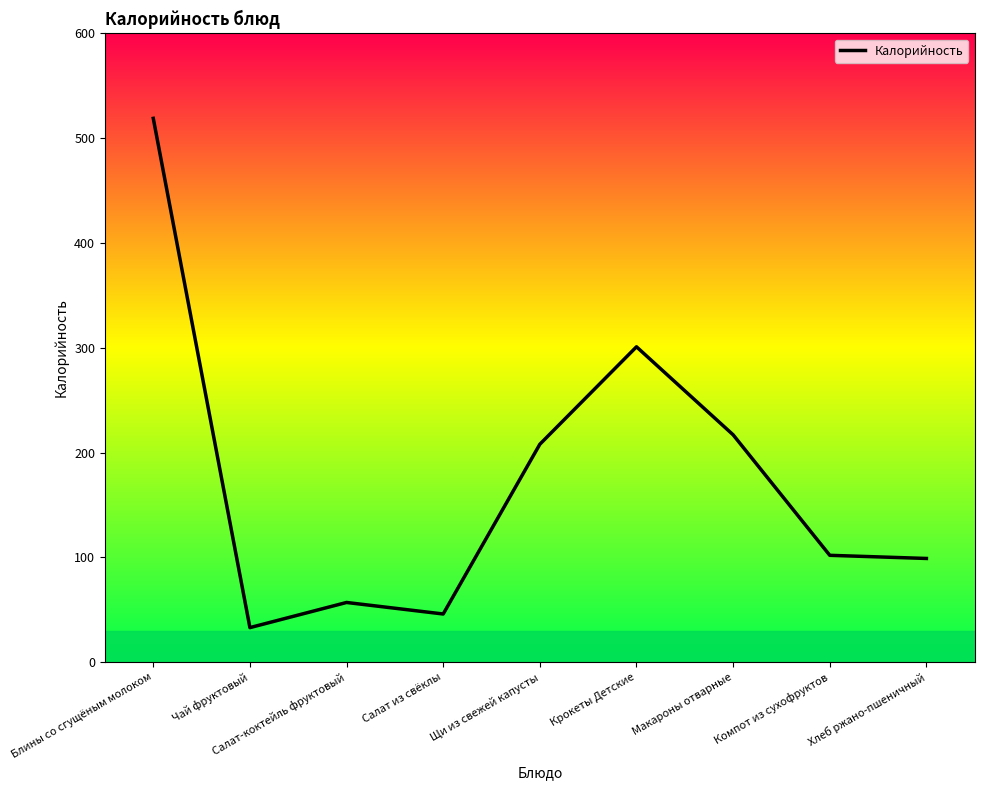

What is the sum of all values?

1582